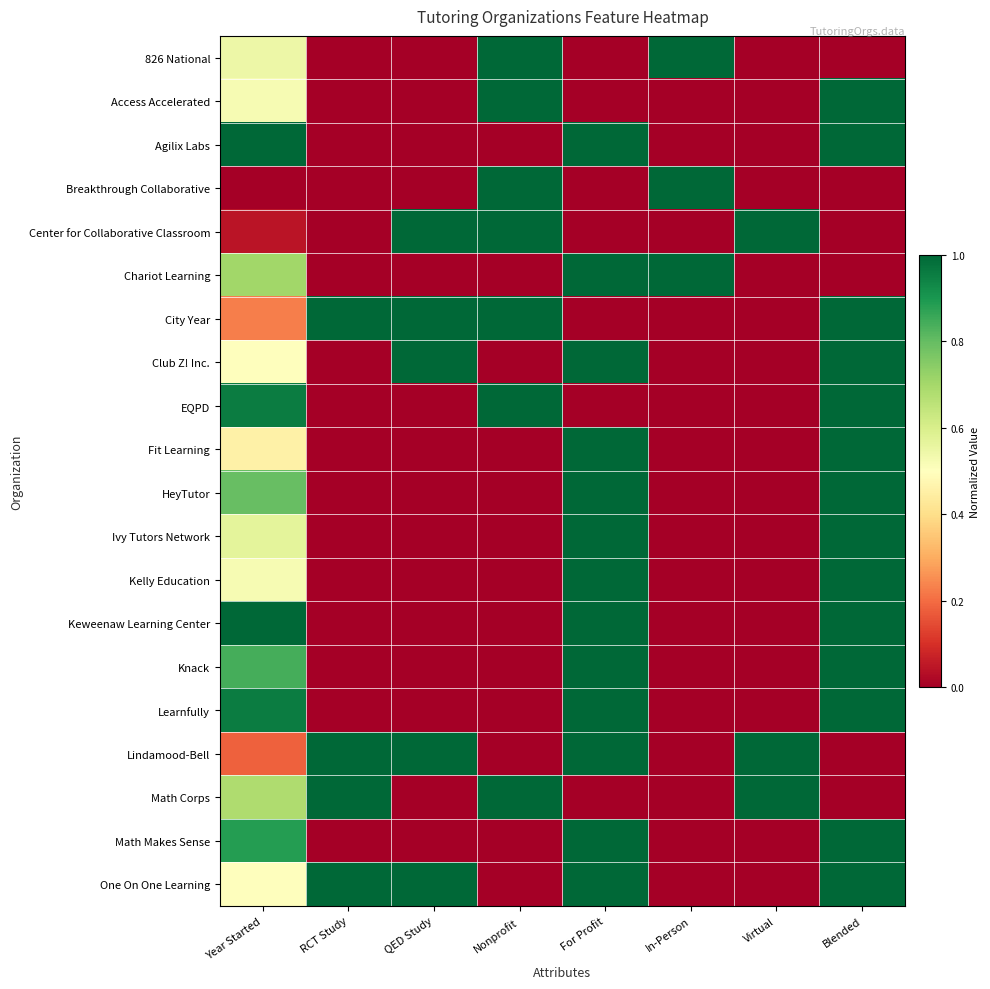

At how many categories does at least one series exceed 0?

8